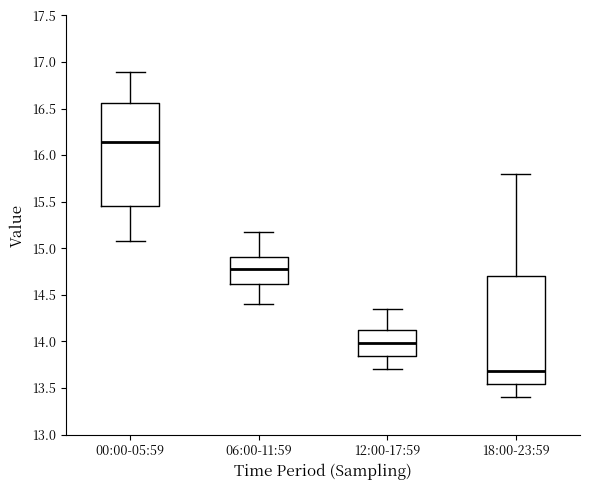

Reading left to right, transcribe this box plot: for each box, give where its median line is, the range the box spans, and where its two whiskers end, as read against the y-axis. The values are not printed on the chart, so give them approximately, as read against the axis.

00:00-05:59: median 16.15, box 15.45 to 16.55, whiskers 15.10 to 16.90
06:00-11:59: median 14.80, box 14.60 to 14.90, whiskers 14.40 to 15.15
12:00-17:59: median 14.00, box 13.85 to 14.15, whiskers 13.70 to 14.35
18:00-23:59: median 13.70, box 13.55 to 14.70, whiskers 13.40 to 15.80